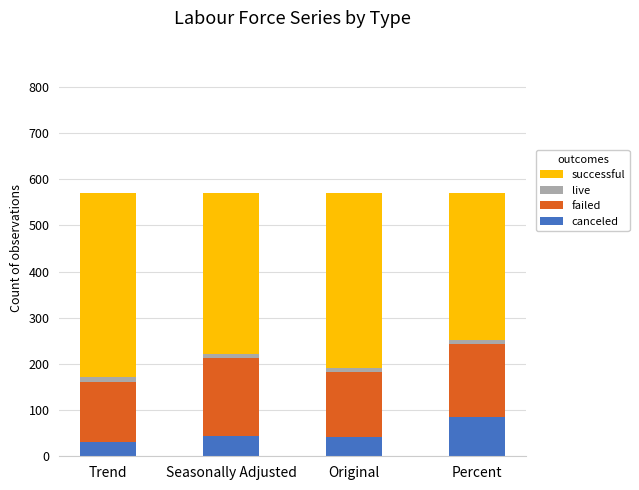

Is it true that canceled equals 31 at Trend?

True